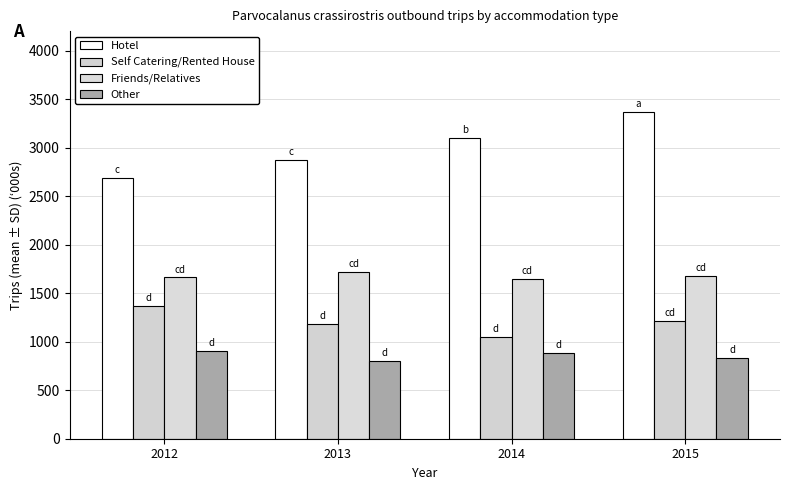

Reading right to left, list all the values displayed in this chart.

Hotel: 3366.6	3094.6	2872.5	2689.9
Self Catering/Rented House: 1211.3	1051.5	1182.4	1364.0
Friends/Relatives: 1680.1	1649.9	1717.3	1661.4
Other: 835.6	881.5	802.7	907.4